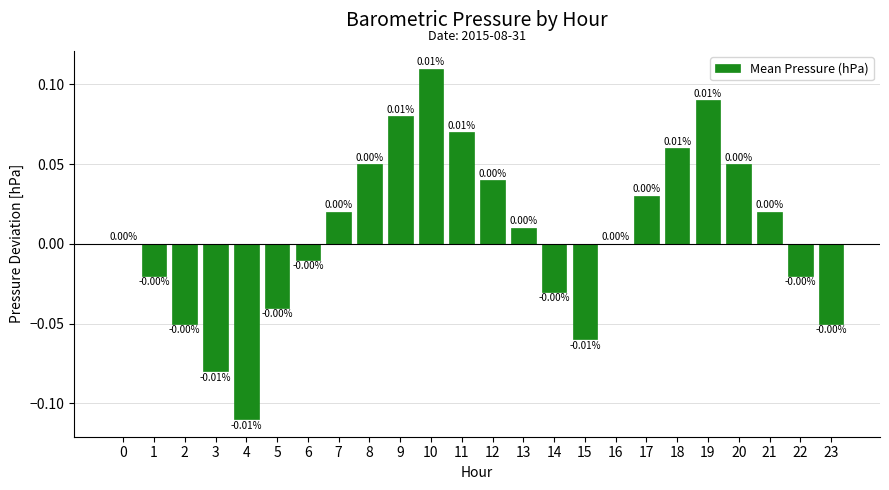

The chart shows a value of -0.0 at 23. True or false?

True